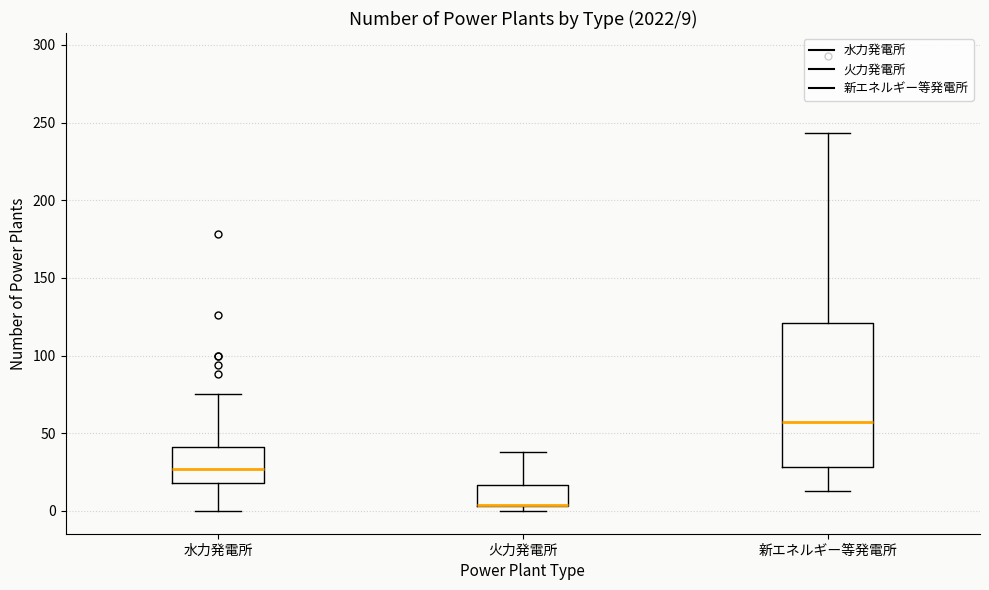

Which box is the tallest, from its lower edge to its upper edge?

新エネルギー等発電所